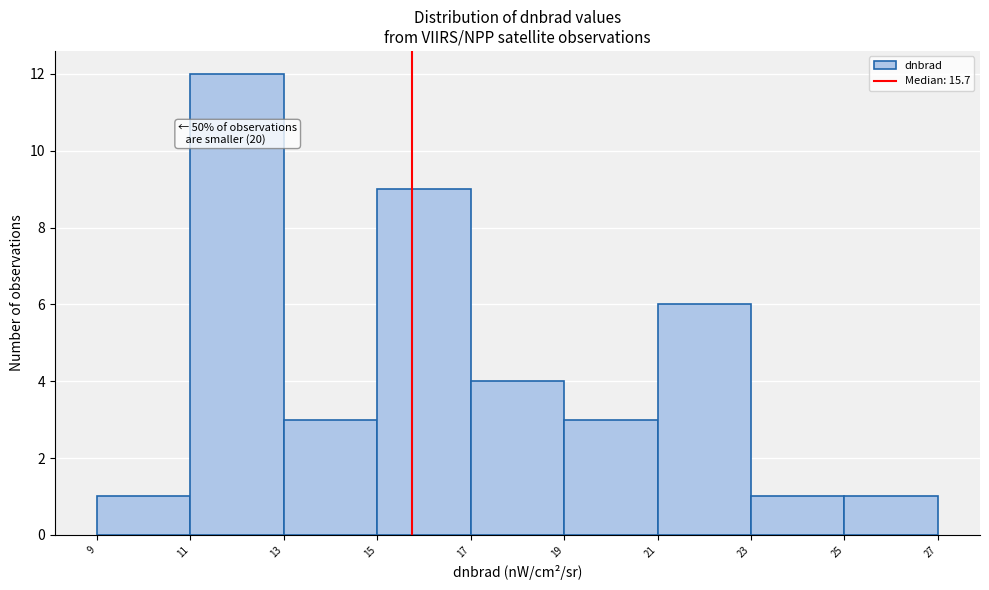

Which range on the x-axis has the tallest bar?

11 to 13